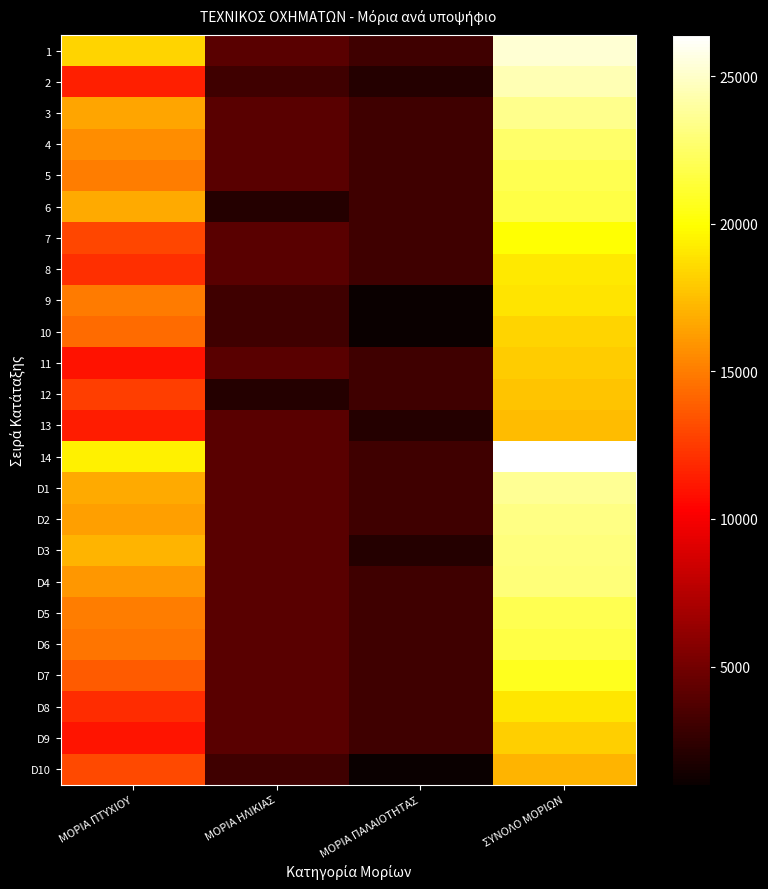

Which category has the highest value across all series?

ΣΥΝΟΛΟ ΜΟΡΙΩΝ